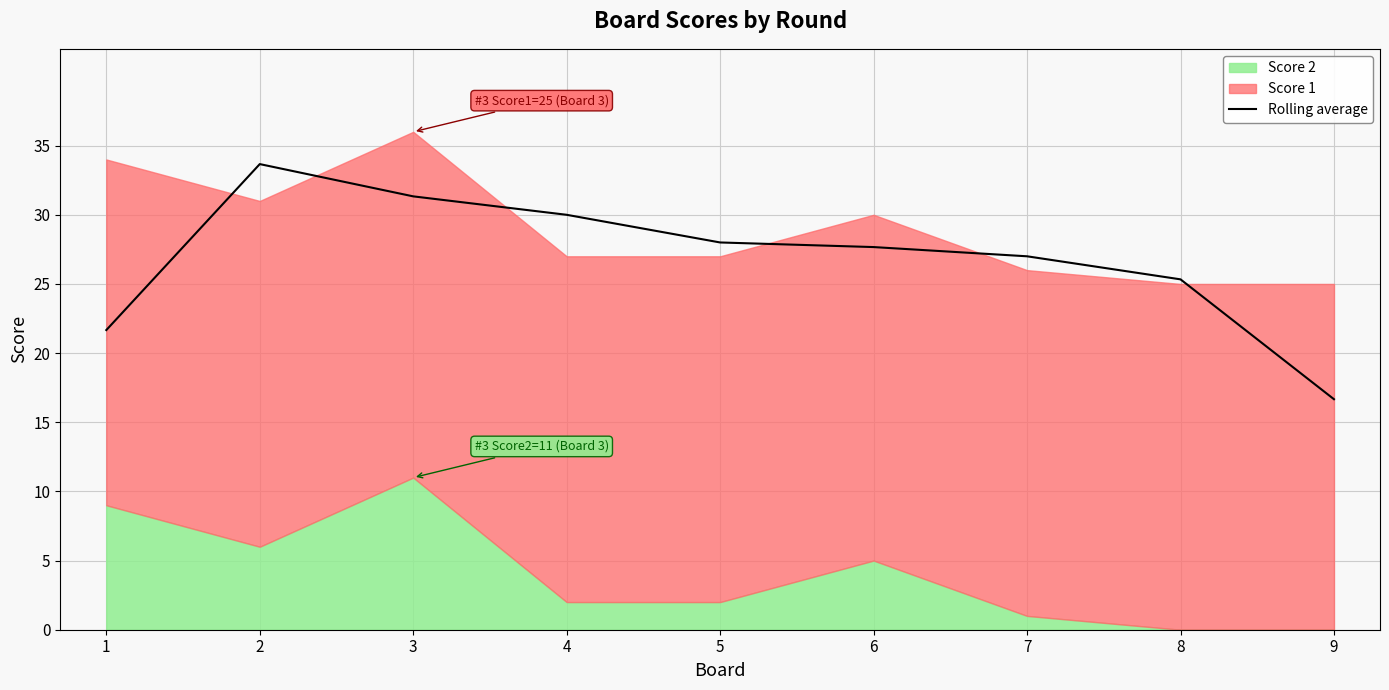

Between 1 and 3, which is larger?

3